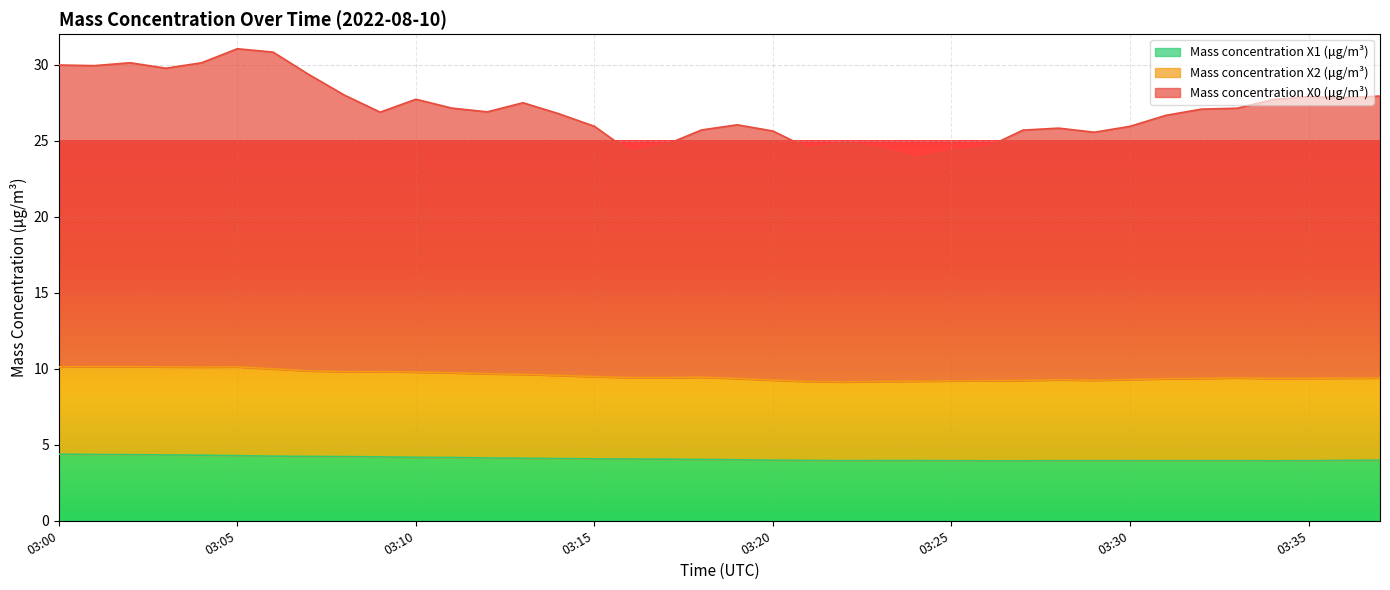

Reading left to right, list all the values displayed in this chart.

Mass concentration X0 (μg/m³): 03:00=30.0	03:01=29.9	03:02=30.1	03:03=29.8	03:04=30.1	03:05=31.0	03:06=30.8	03:07=29.3	03:08=28.0	03:09=26.9	03:10=27.7	03:11=27.1	03:12=26.9	03:13=27.5	03:14=26.8	03:15=25.9	03:16=24.3	03:17=24.7	03:18=25.7	03:19=26.0	03:20=25.6	03:21=24.5	03:22=24.9	03:23=24.5	03:24=23.9	03:25=24.3	03:26=24.6	03:27=25.7	03:28=25.8	03:29=25.5	03:30=25.9	03:31=26.7	03:32=27.1	03:33=27.1	03:34=27.7	03:35=27.9	03:36=27.8	03:37=27.9
Mass concentration X2 (μg/m³): 03:00=10.1	03:01=10.1	03:02=10.1	03:03=10.1	03:04=10.1	03:05=10.1	03:06=10.0	03:07=9.9	03:08=9.8	03:09=9.8	03:10=9.8	03:11=9.7	03:12=9.7	03:13=9.6	03:14=9.6	03:15=9.5	03:16=9.4	03:17=9.4	03:18=9.4	03:19=9.4	03:20=9.2	03:21=9.2	03:22=9.1	03:23=9.2	03:24=9.2	03:25=9.2	03:26=9.2	03:27=9.2	03:28=9.3	03:29=9.2	03:30=9.3	03:31=9.3	03:32=9.4	03:33=9.4	03:34=9.4	03:35=9.4	03:36=9.4	03:37=9.4
Mass concentration X1 (μg/m³): 03:00=4.4	03:01=4.4	03:02=4.3	03:03=4.3	03:04=4.3	03:05=4.3	03:06=4.2	03:07=4.2	03:08=4.2	03:09=4.2	03:10=4.2	03:11=4.2	03:12=4.1	03:13=4.1	03:14=4.1	03:15=4.1	03:16=4.1	03:17=4.0	03:18=4.0	03:19=4.0	03:20=4.0	03:21=4.0	03:22=4.0	03:23=4.0	03:24=4.0	03:25=4.0	03:26=3.9	03:27=3.9	03:28=4.0	03:29=4.0	03:30=4.0	03:31=4.0	03:32=4.0	03:33=4.0	03:34=3.9	03:35=4.0	03:36=4.0	03:37=4.0